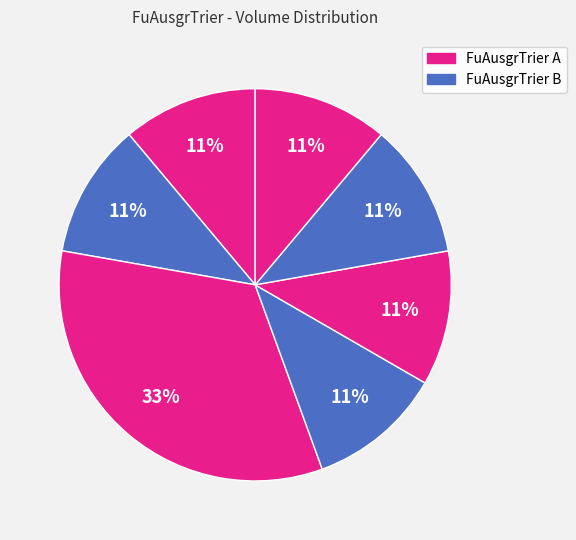

Count the number of slices in the pie.

7